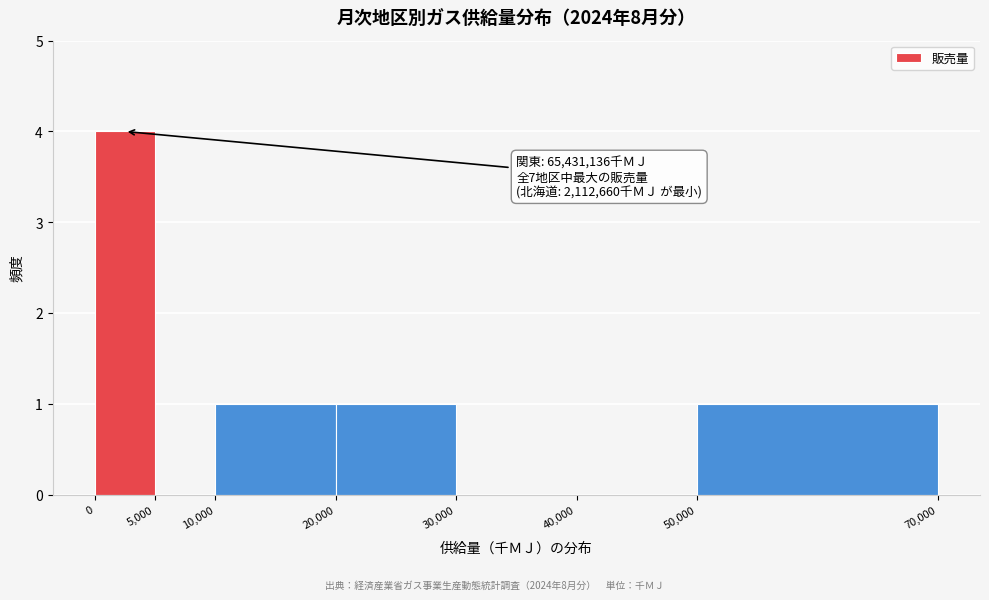

Reading left to right, list all the values displayed in this chart.

0=4	5,000=0	10,000=1	20,000=1	30,000=0	40,000=0	50,000=1